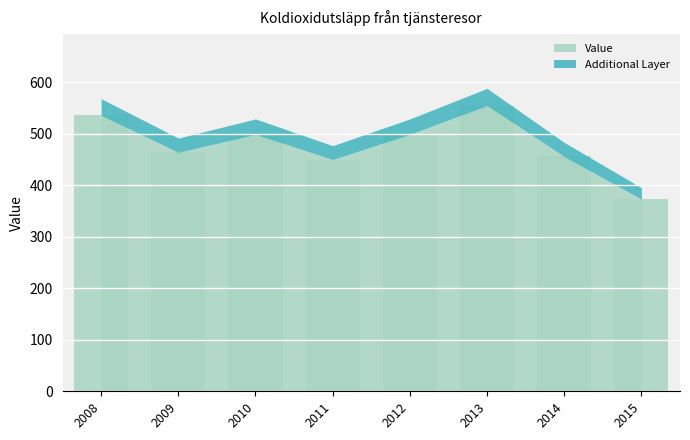

What is the ratio of the value at 2009 to the value at 2013?

0.8